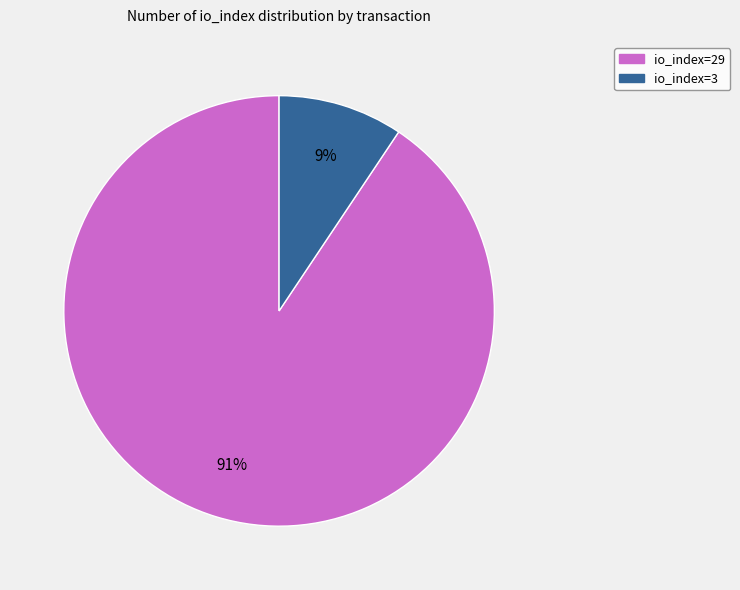

Do io_index=29 and io_index=3 together represent more than half of the pie?

Yes